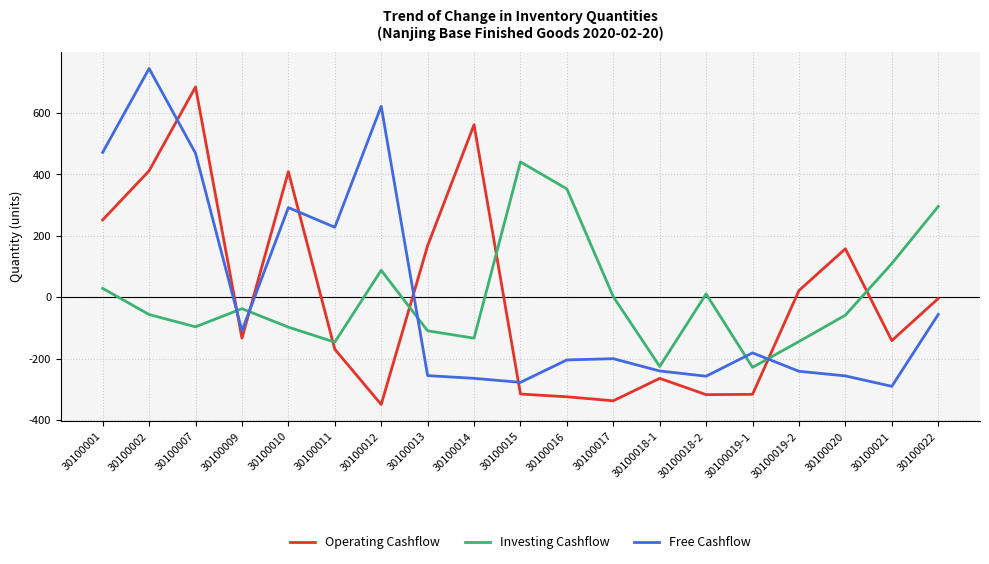

Where is the first local minimum for Investing Cashflow?

30100007